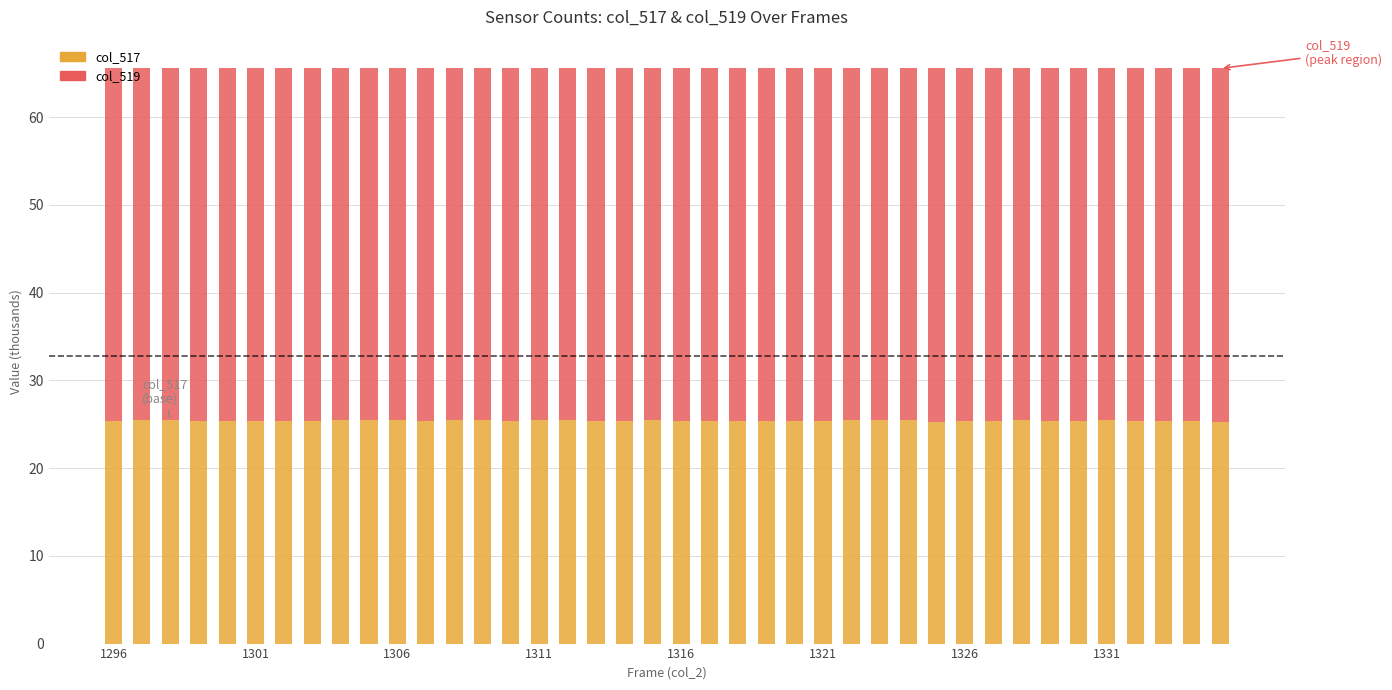

What is the highest value of the col_517 series?

25.5